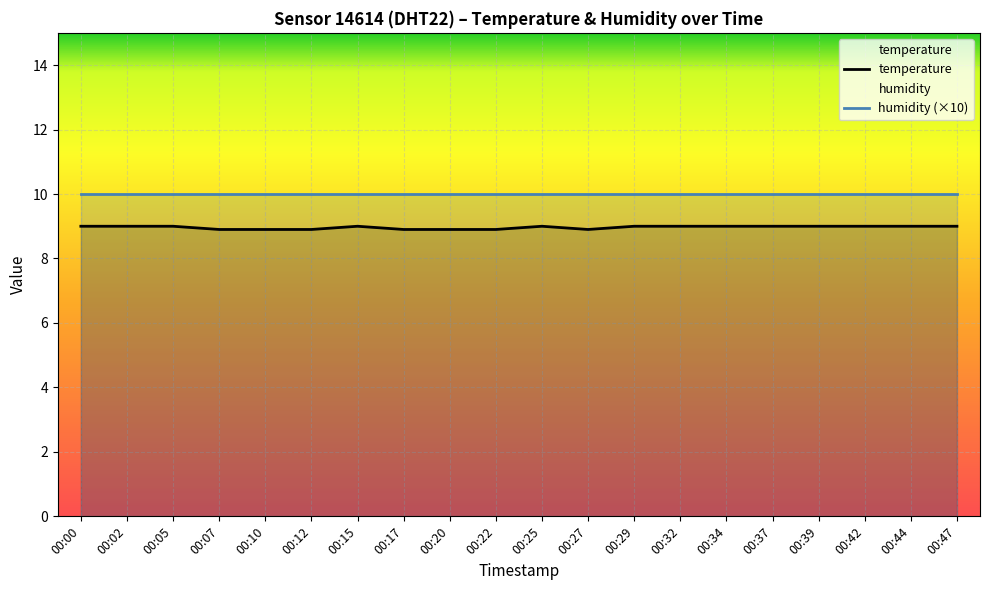

Reading right to left, list all the values displayed in this chart.

9.0	9.0	9.0	9.0	9.0	9.0	9.0	9.0	8.9	9.0	8.9	8.9	8.9	9.0	8.9	8.9	8.9	9.0	9.0	9.0